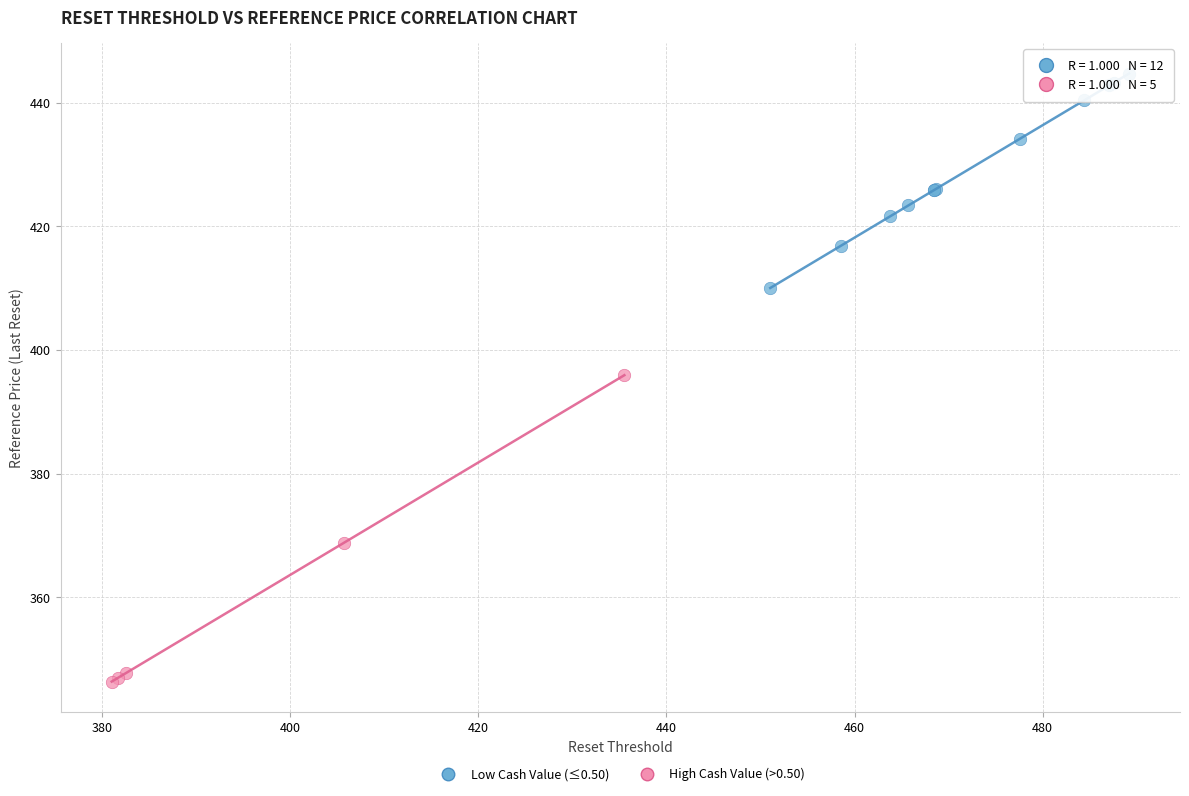

Which series reaches the maximum Y coordinate?

Low Cash Value (≤0.50)